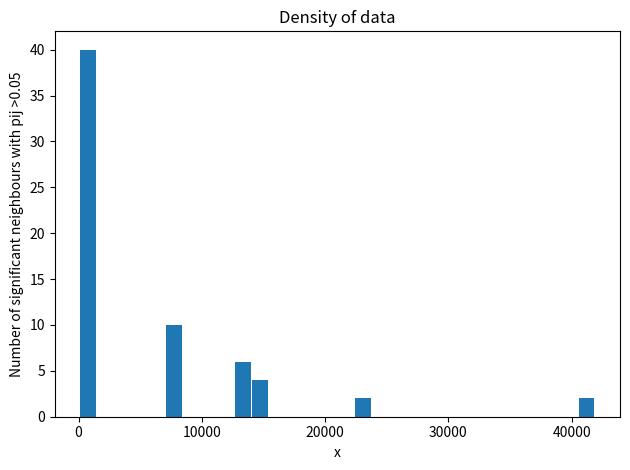

Around what value on the x-axis is the tallest bar? Give the approximate position of its centre, as read against the axis.

1000